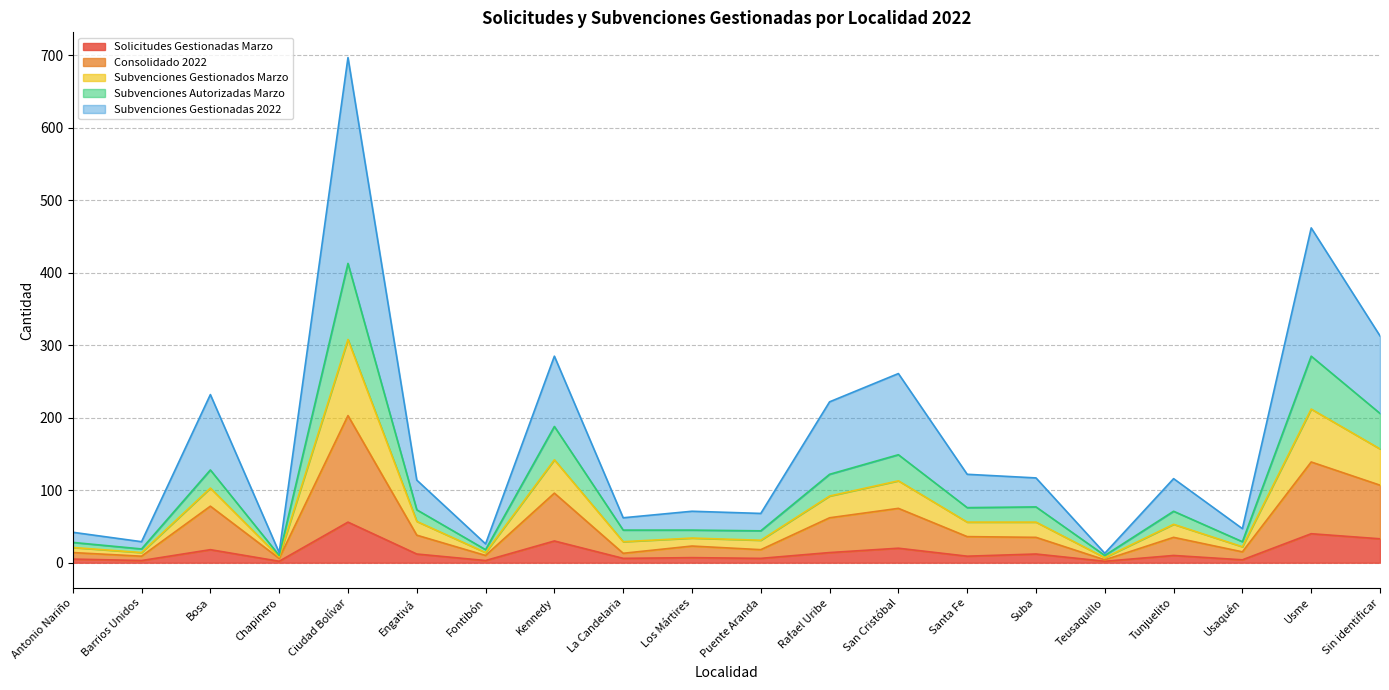

What is the maximum value for Solicitudes Gestionadas Marzo?

56